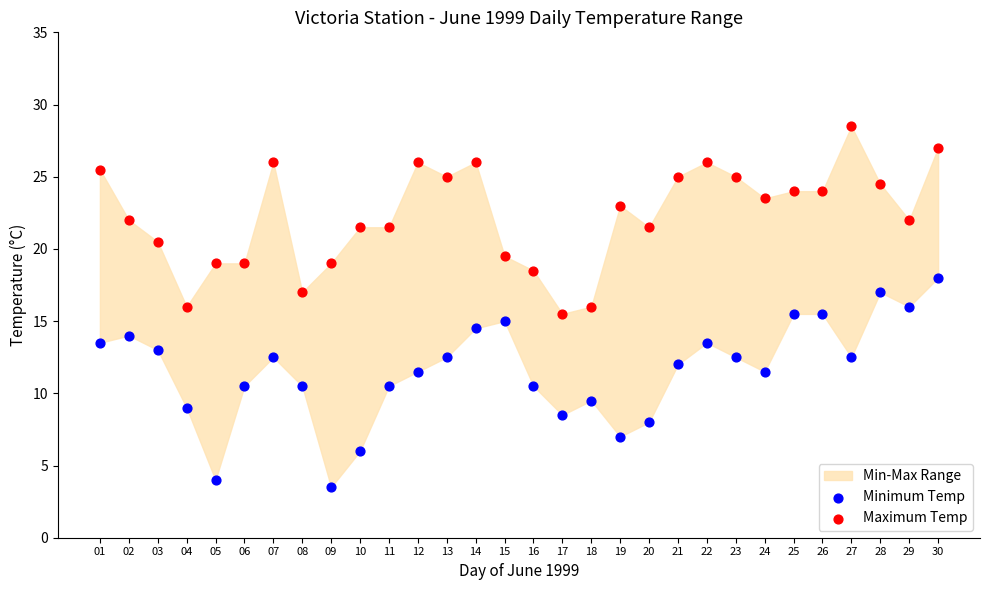

Which series reaches the maximum Y coordinate?

Maximum Temp